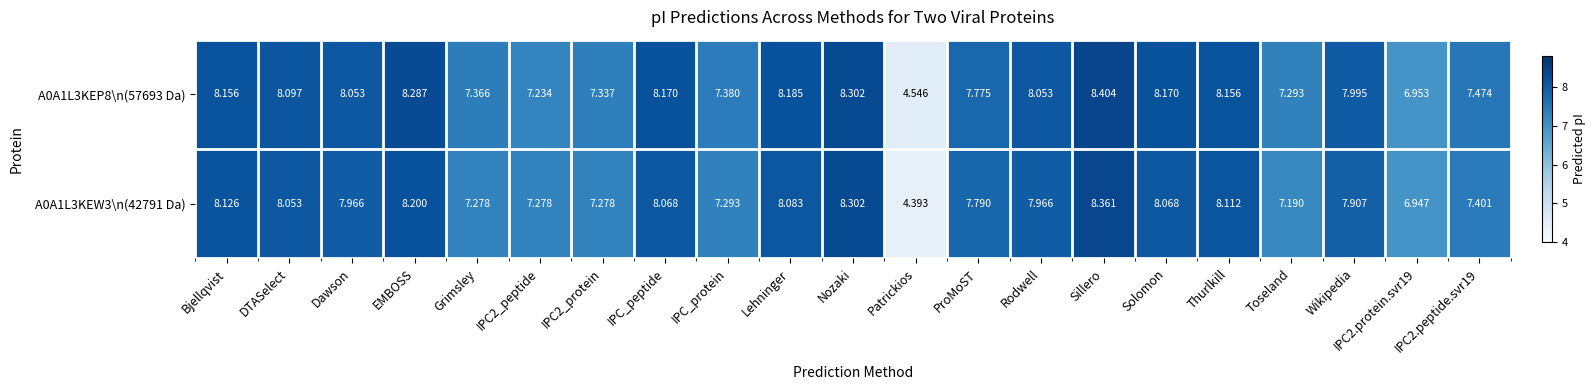

What is the minimum value shown in the chart?

4.4